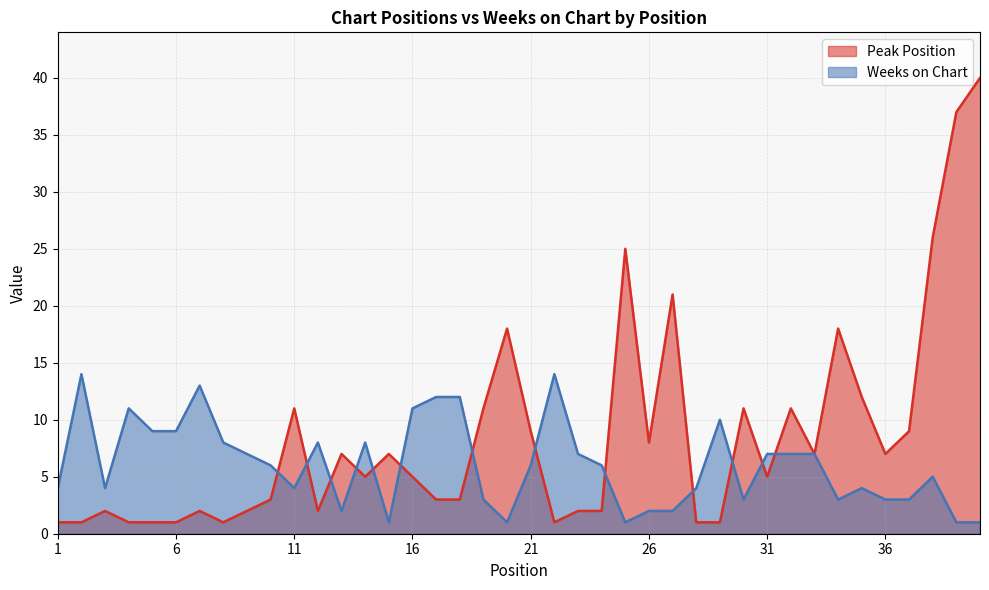

What is the sum of all Weeks on Chart values?

243